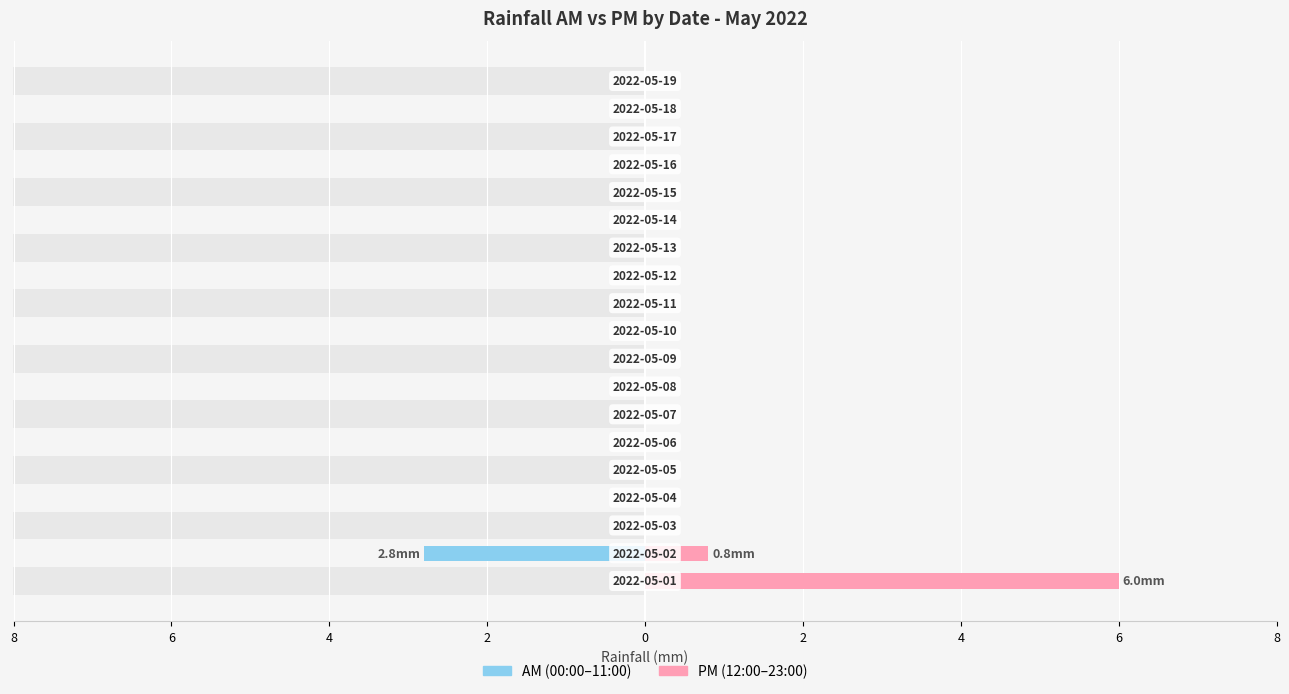

At how many categories does at least one series exceed 0?

2